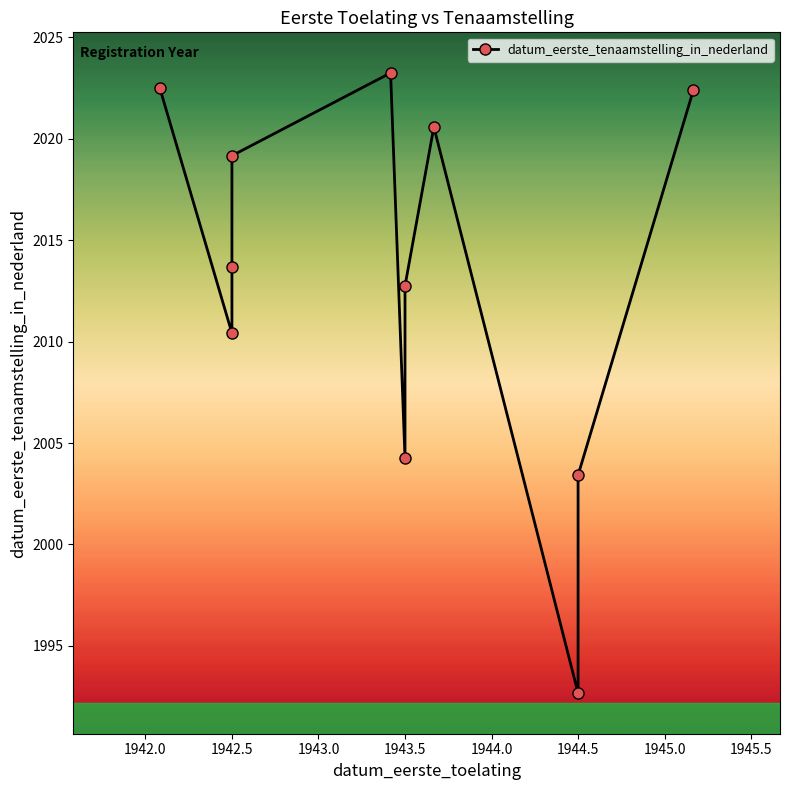

How many lines are shown in the chart?

1